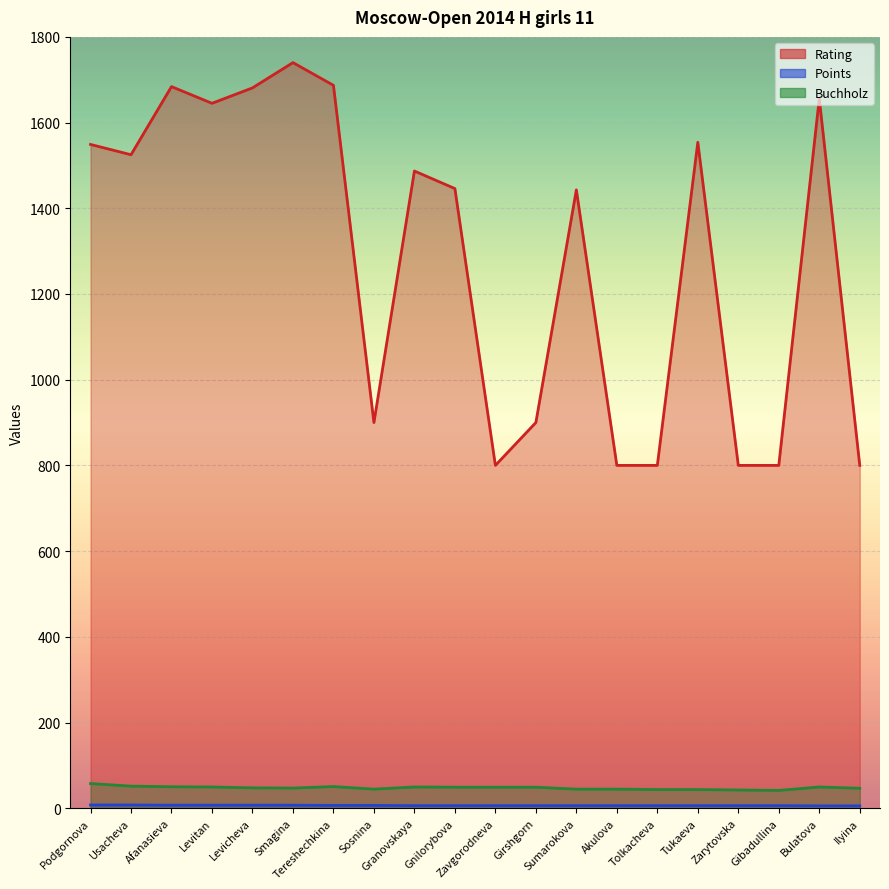

What is the difference between the Buchholz values at Levitan and Akulova?

5.0